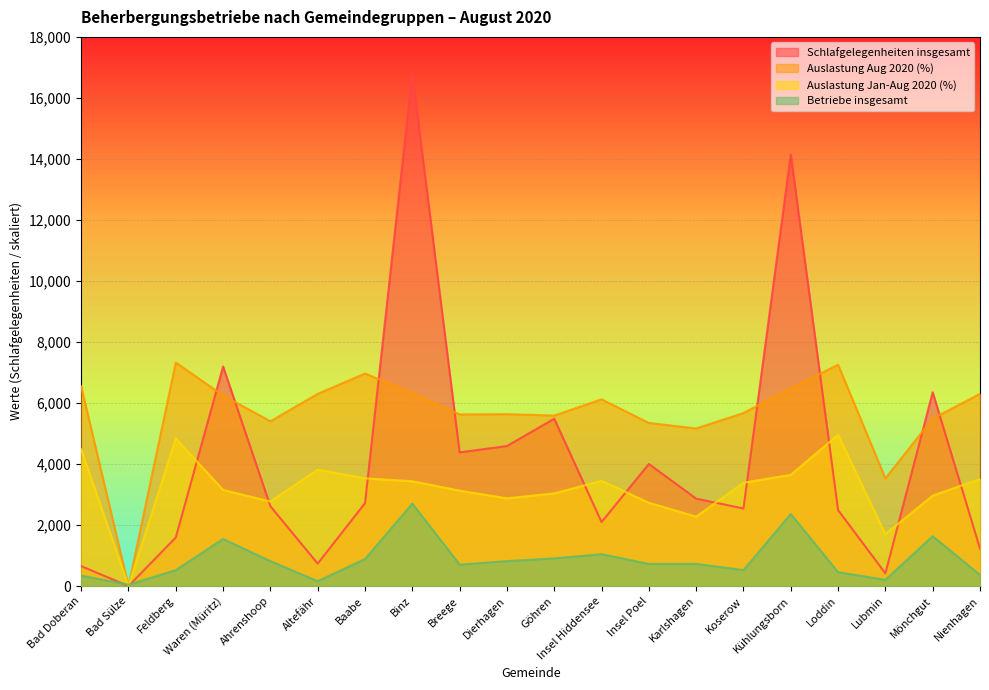

Read the Auslastung Jan-Aug 2020 (%) value at Ahrenshoop.

2770.2